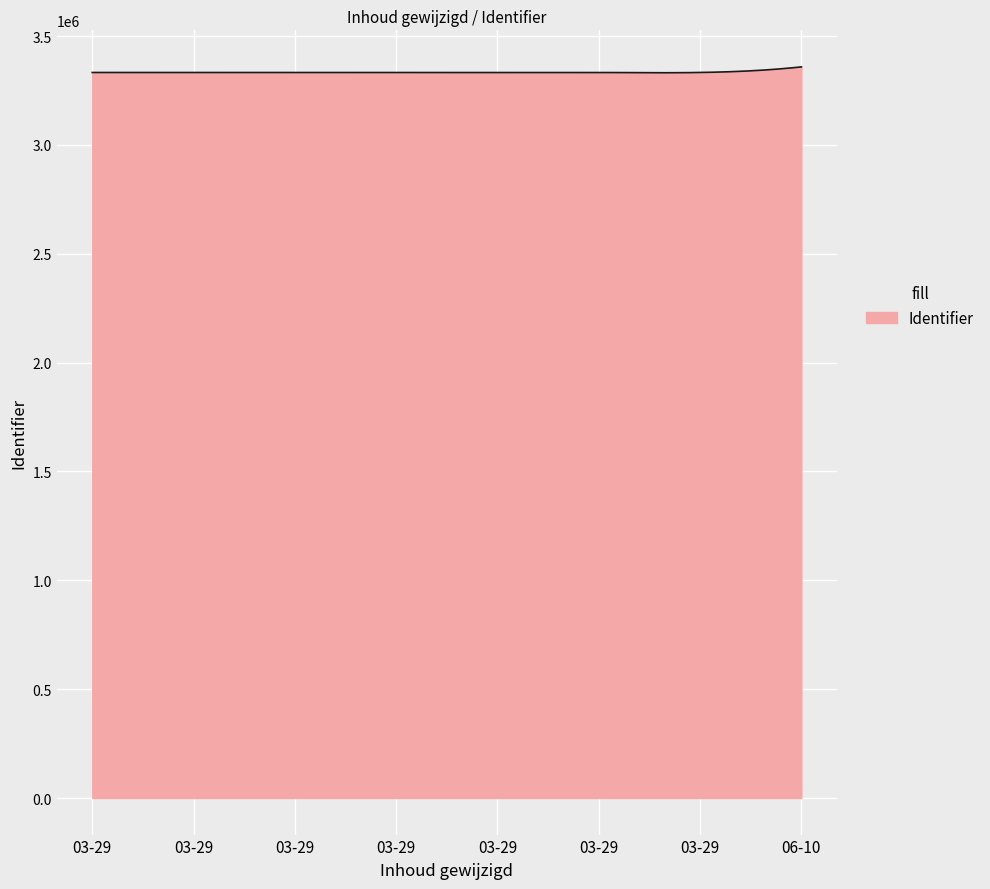

What is the smallest value displayed?

3331277.8